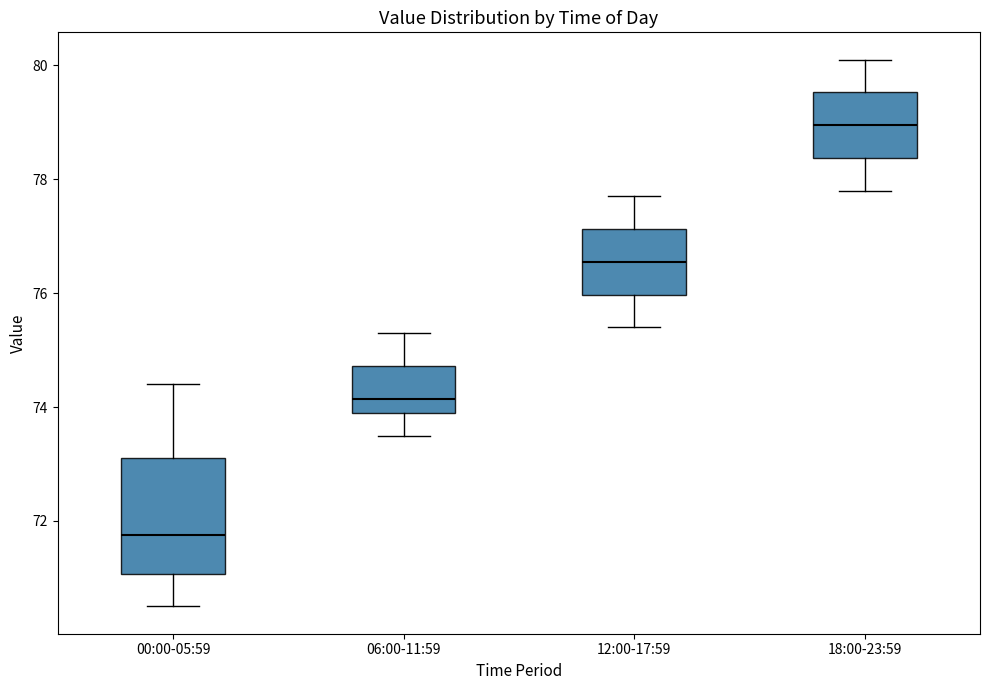

Which box's median line is the highest?

18:00-23:59